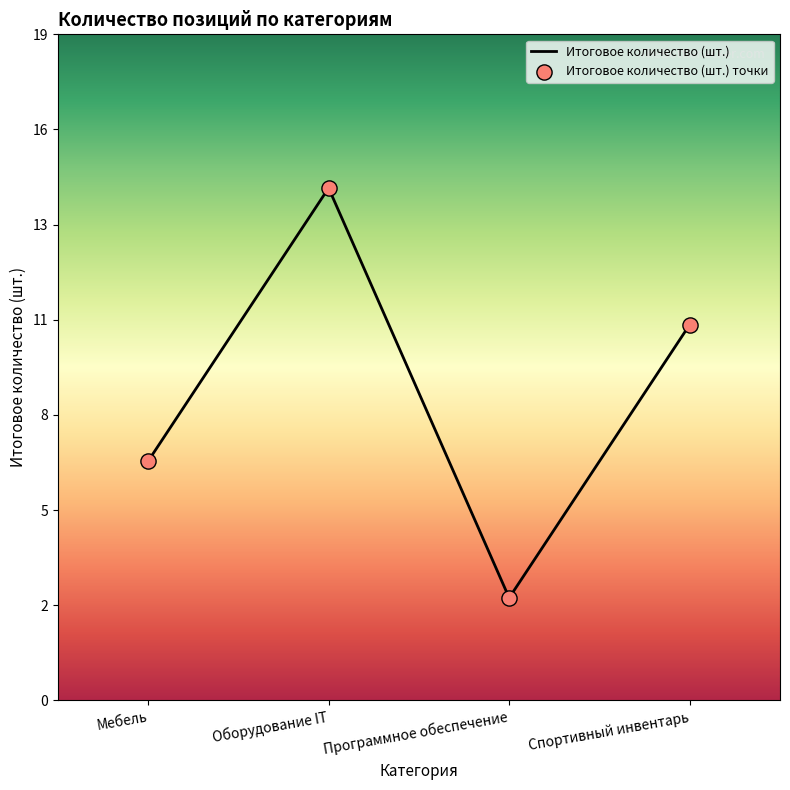

What is the ratio of the value at Мебель to the value at Программное обеспечение?

2.3